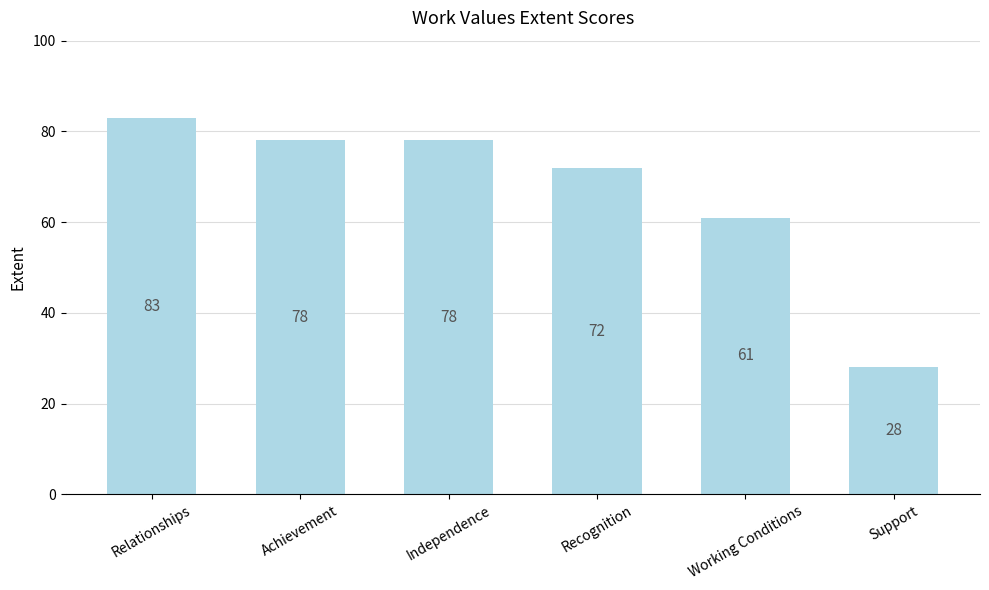

Reading right to left, transcribe all the data shown in this chart.

Support=28	Working Conditions=61	Recognition=72	Independence=78	Achievement=78	Relationships=83